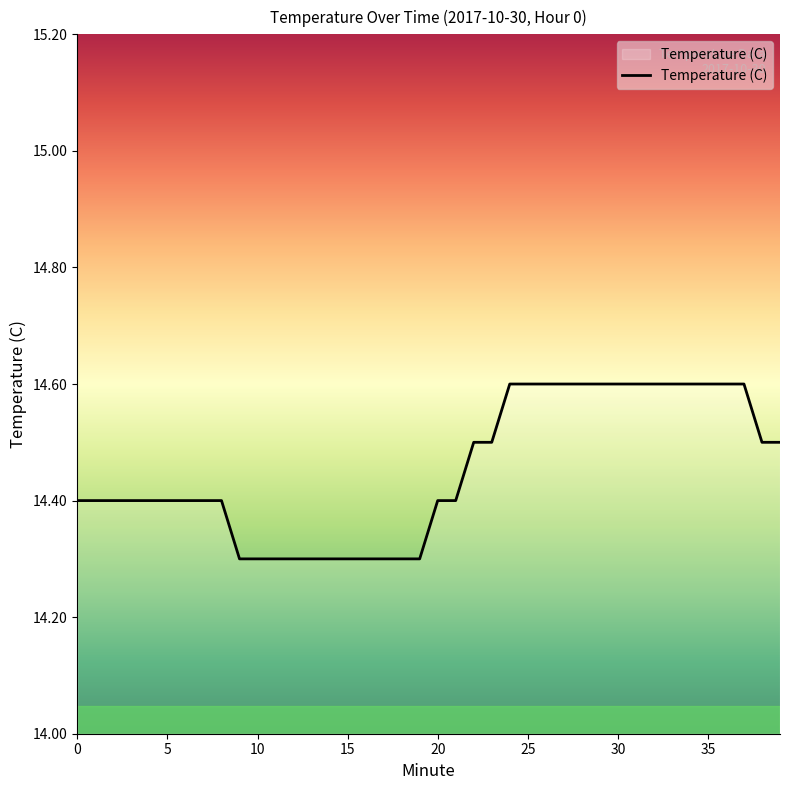

What is the smallest value displayed?

14.3